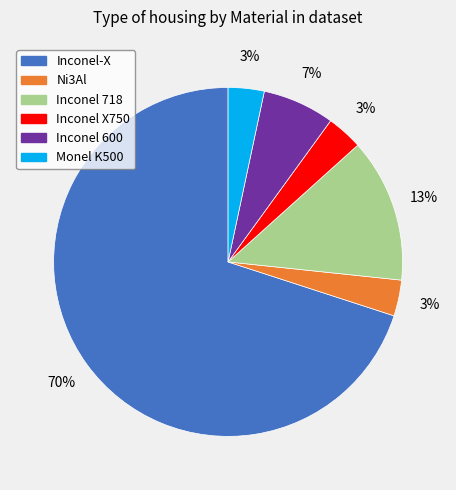

Does any single category account for the majority?

Yes